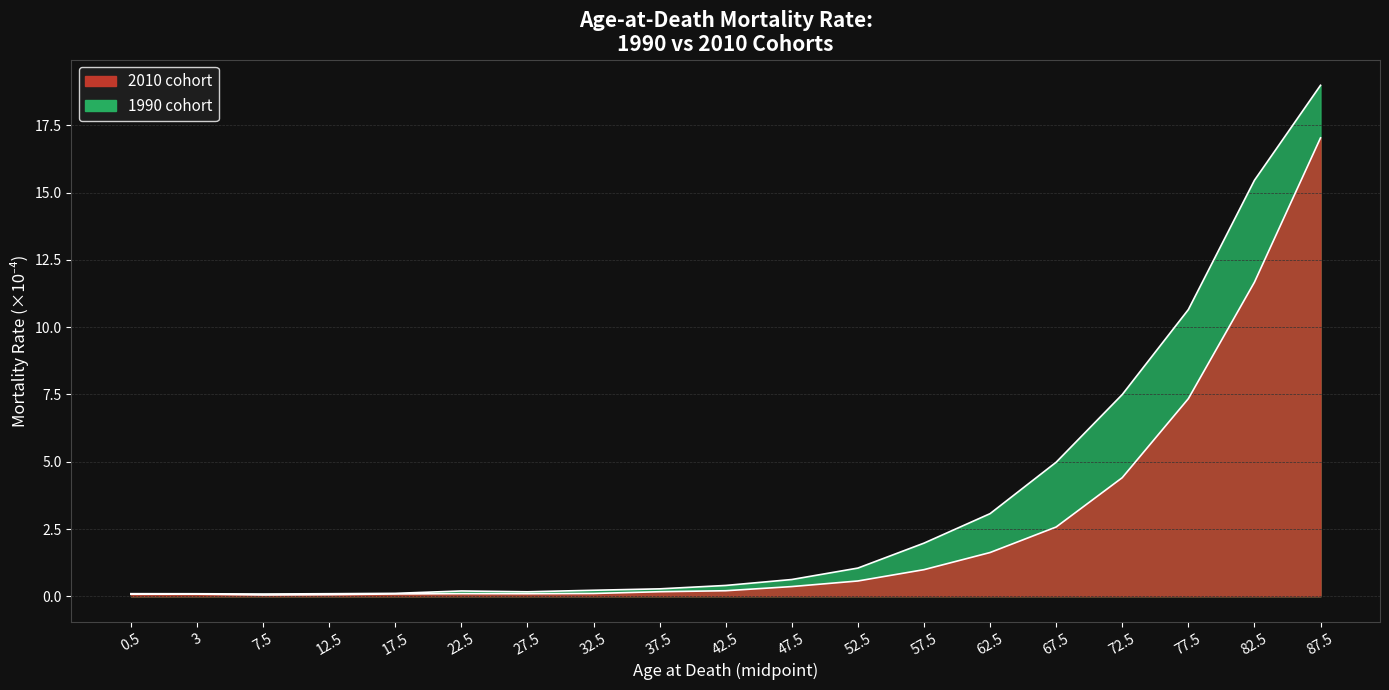

Which label corresponds to the largest value in the chart?

87.5